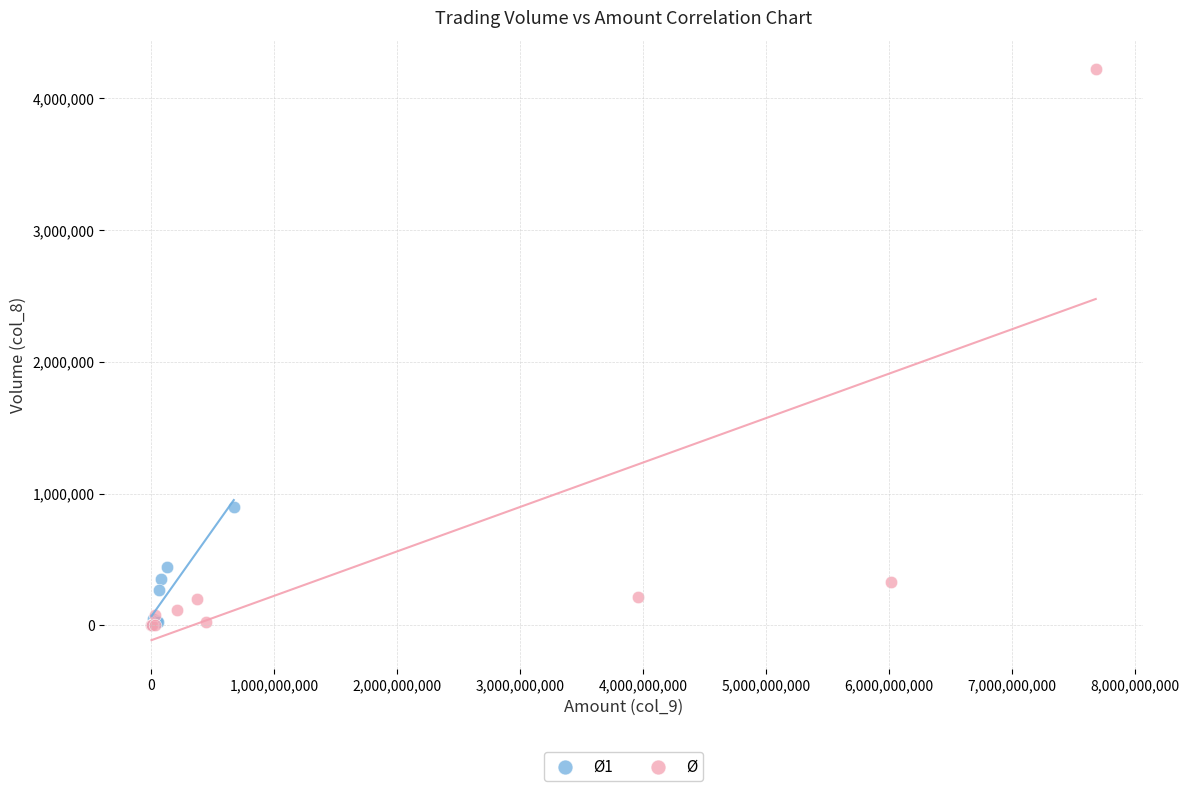

Which series reaches the maximum Y coordinate?

Ø